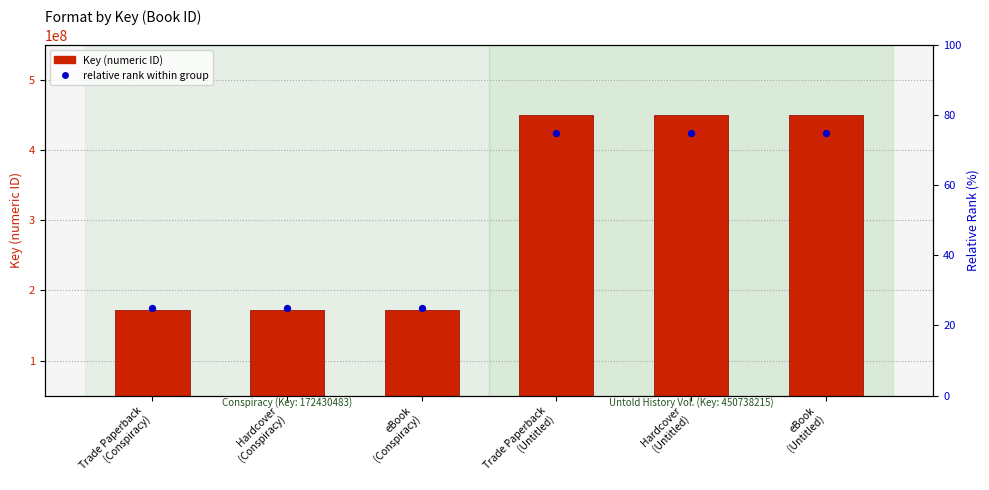

What are all the series names shown in the legend?

Key (numeric ID), relative rank within group